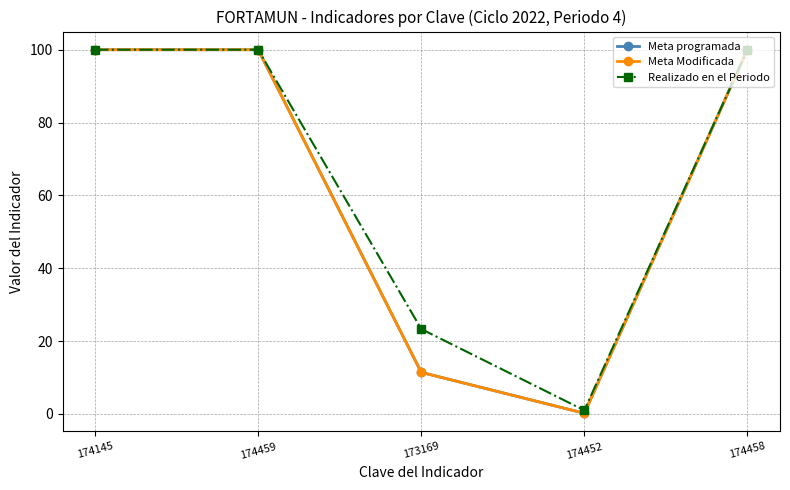

Is this an area chart (filled region under the line)?

No